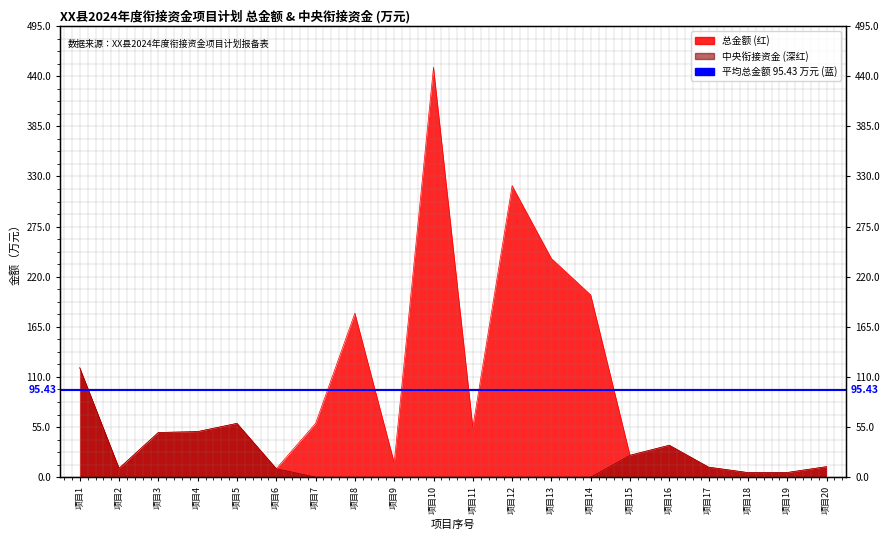

Rank the series at 项目2 from lowest to highest value.

总金额, 衔接资金(中央)